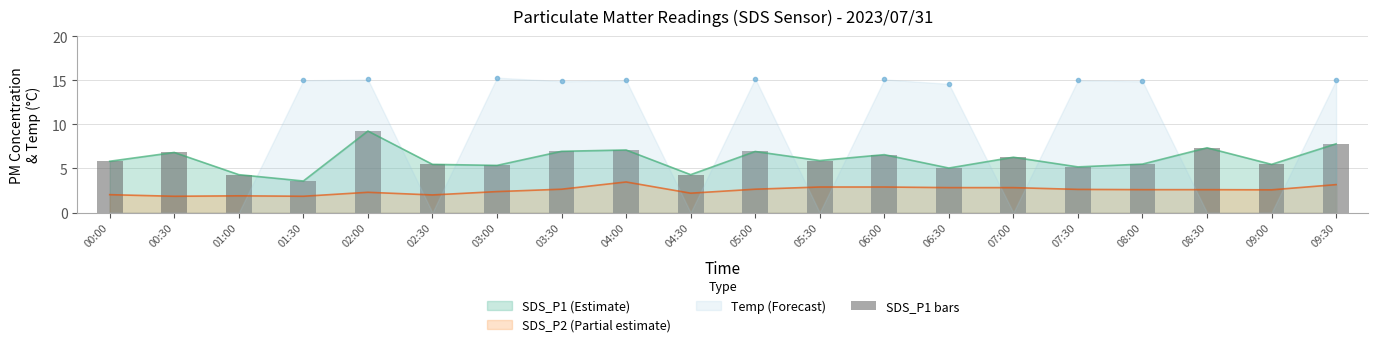

What is the change in value from 05:30 to 07:00?

+0.4